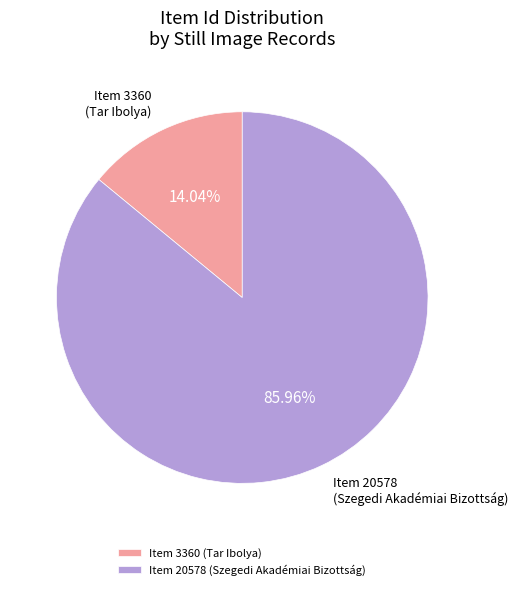

Does any single category account for the majority?

Yes